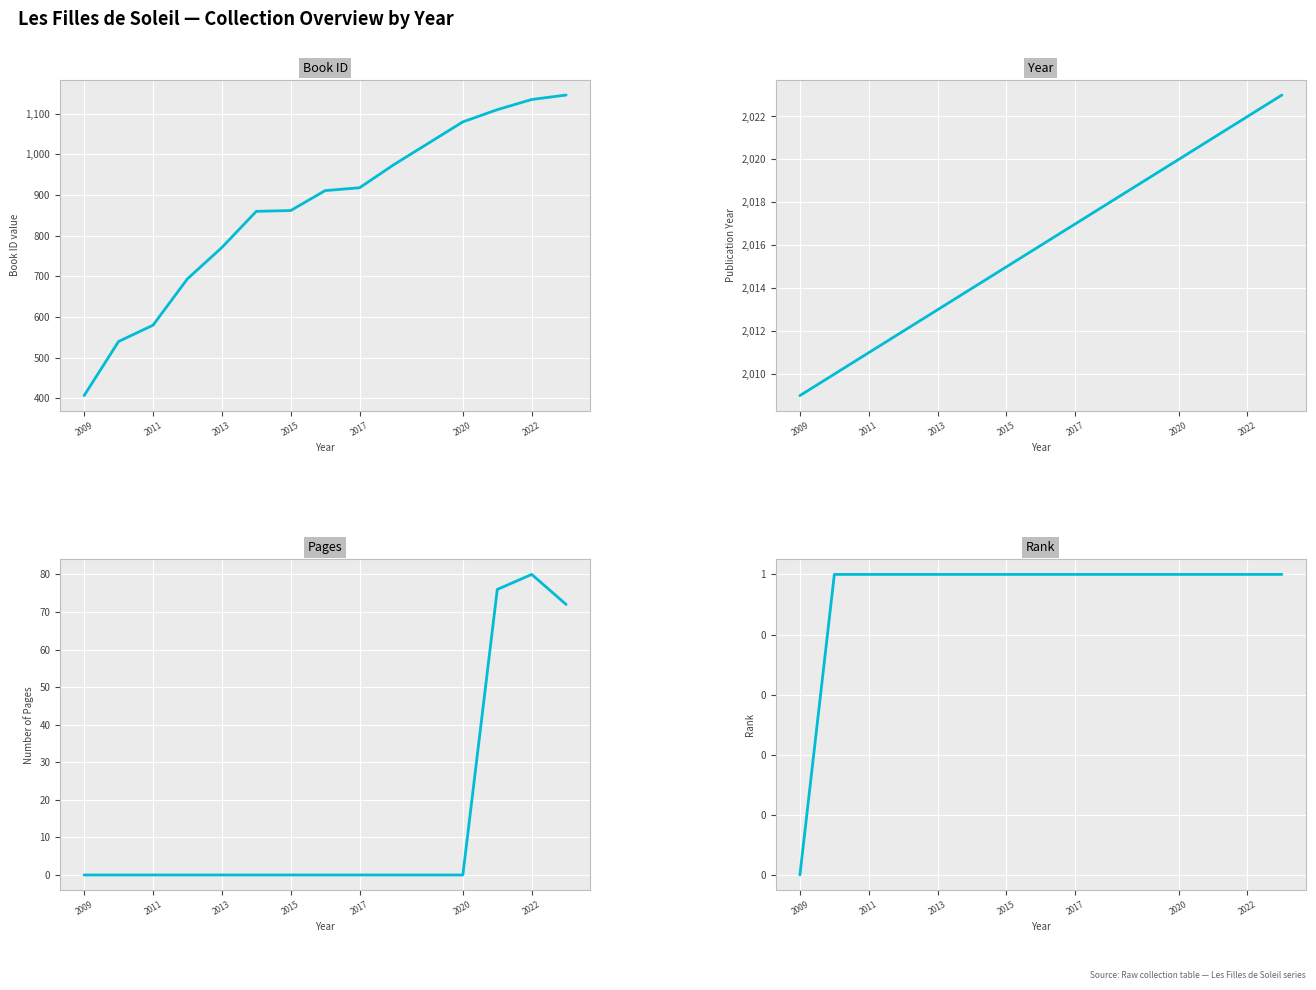

Which series has the largest total across all categories?

Year